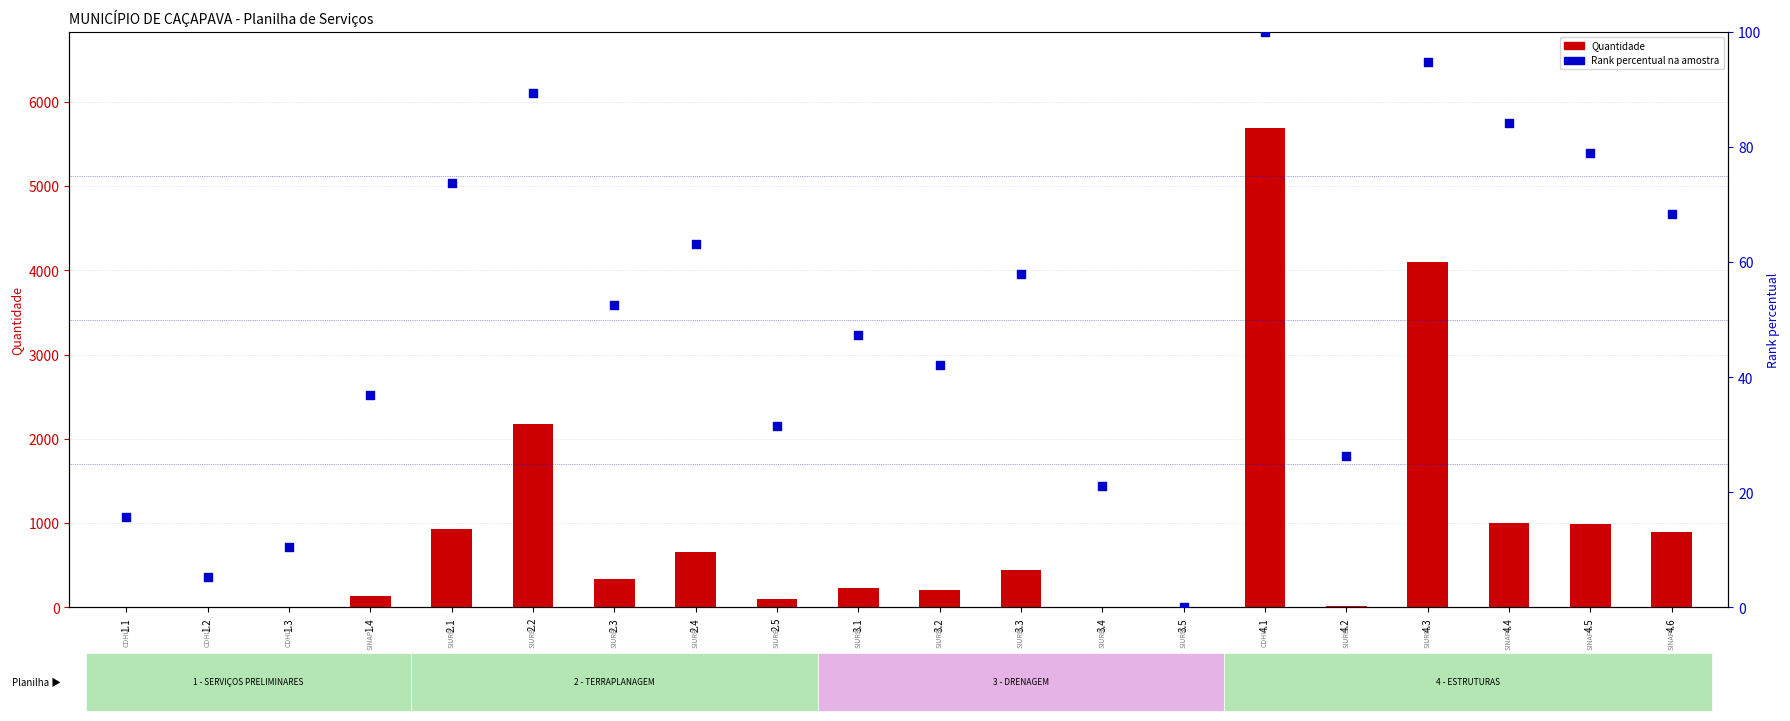

Which series has the largest total across all categories?

Quantidade